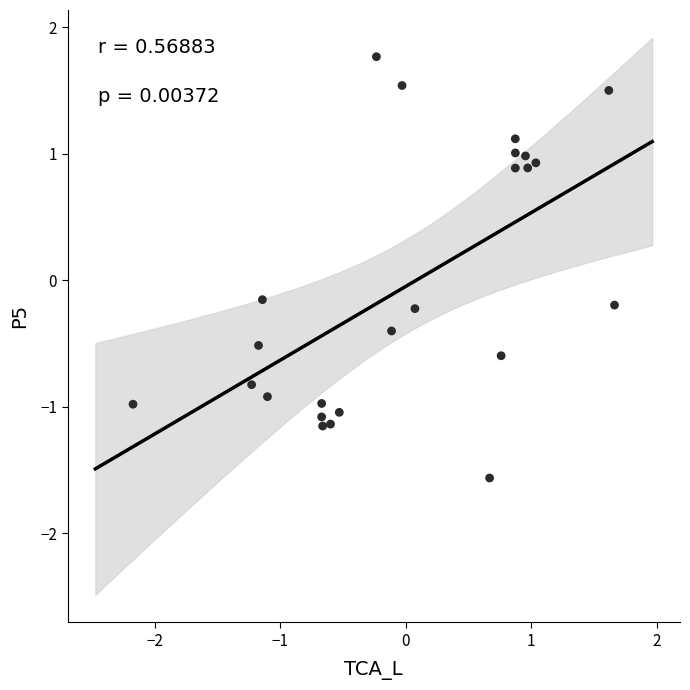

Count the number of points in this scatter plot.

24